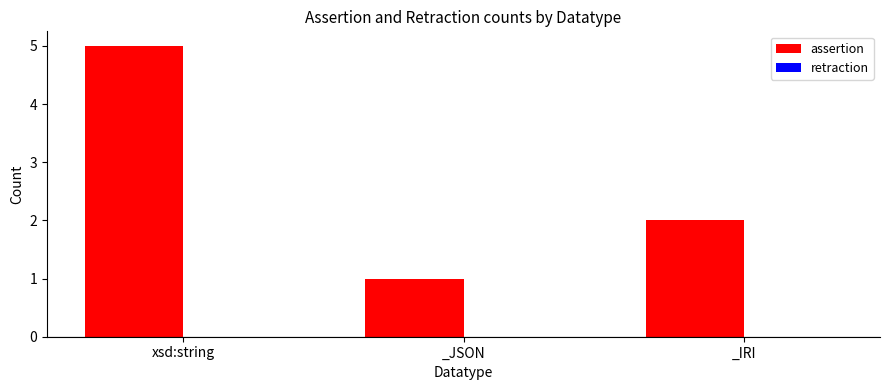

What position from the right is xsd:string?

3